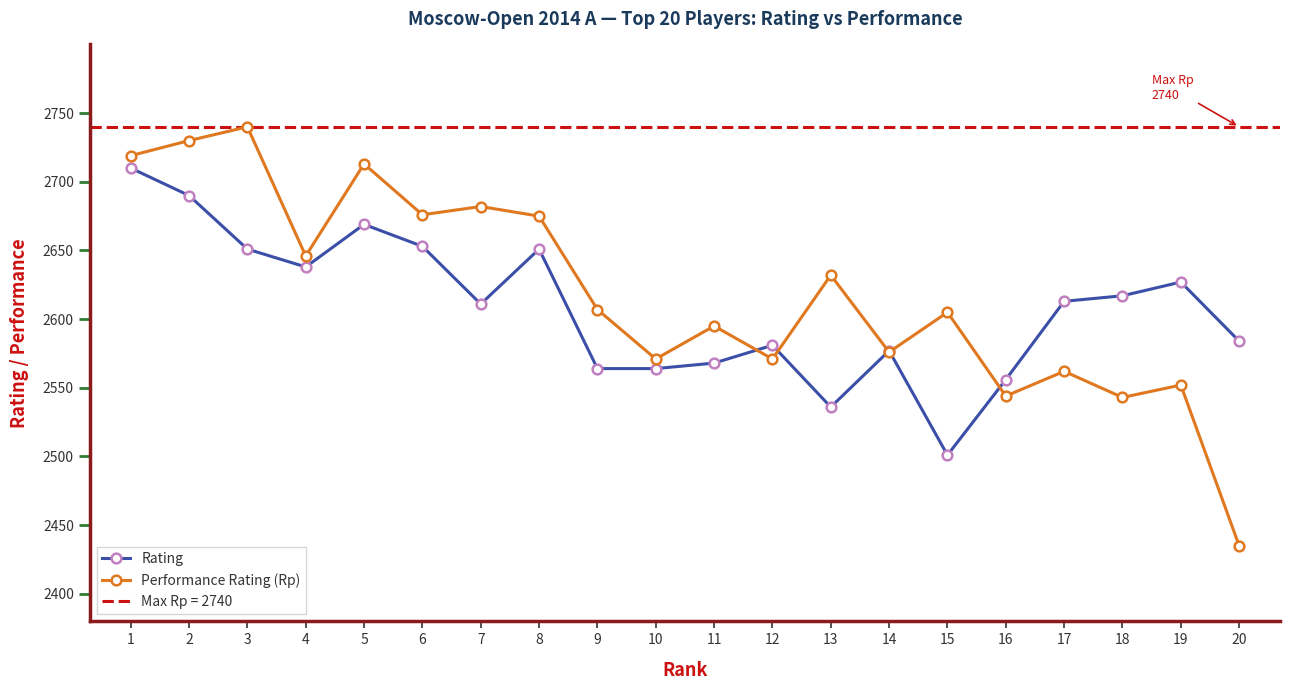

Reading right to left, list all the values displayed in this chart.

Rating: 2584	2627	2617	2613	2556	2501	2577	2536	2581	2568	2564	2564	2651	2611	2653	2669	2638	2651	2690	2710
Performance Rating (Rp): 2435	2552	2543	2562	2544	2605	2576	2632	2571	2595	2571	2607	2675	2682	2676	2713	2646	2740	2730	2719